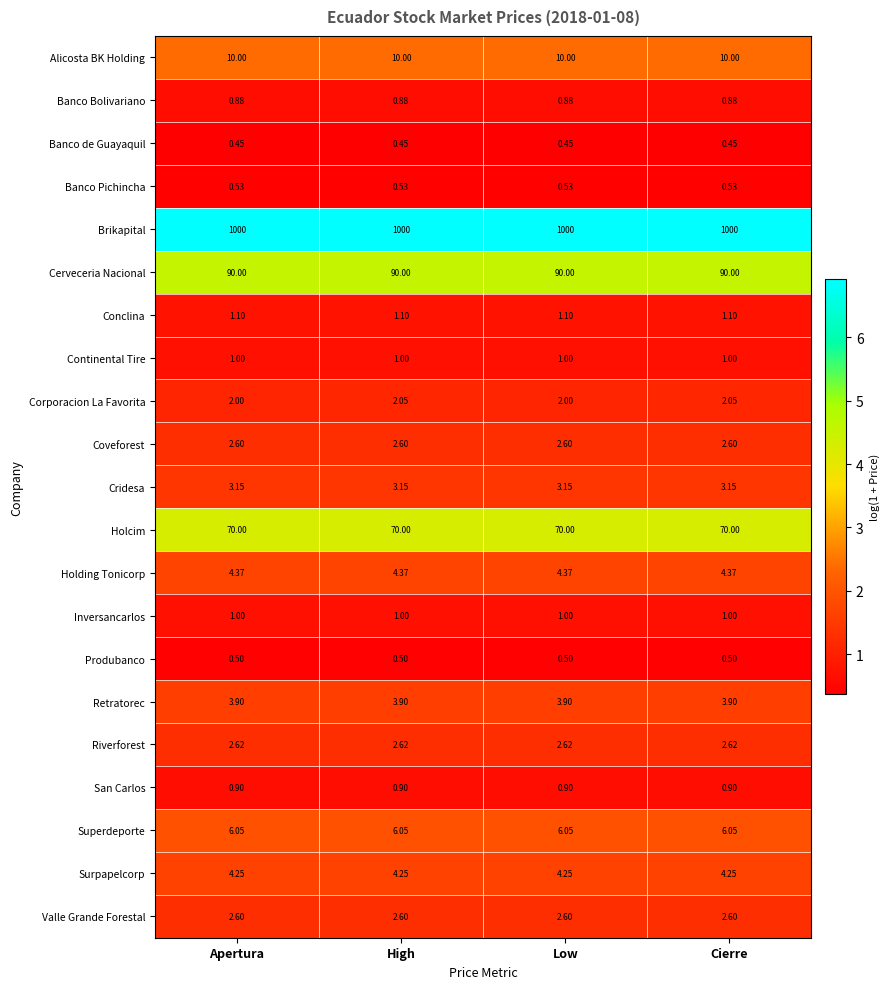

Which series has the widest spread of values?

Corporacion La Favorita